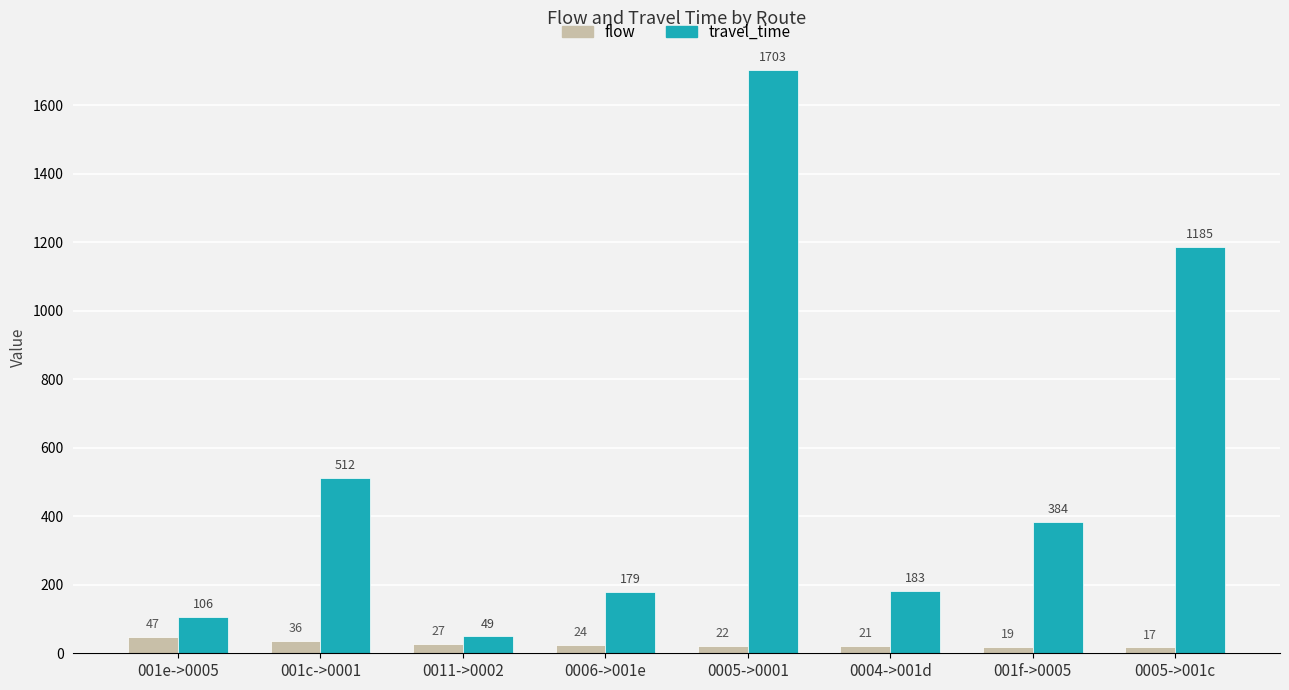

The value of travel_time at 001f->0005 is 253. True or false?

False